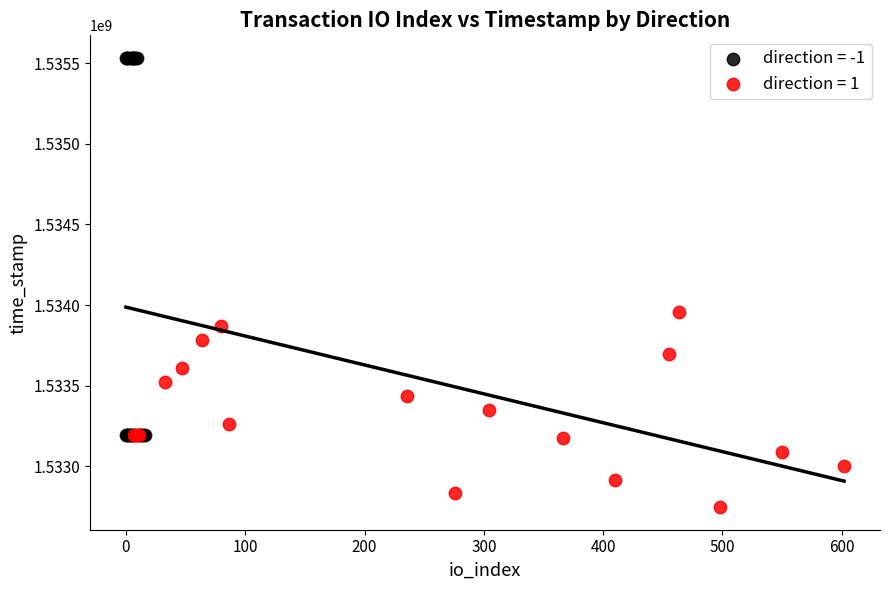

Which series has the largest Y range (max minus min)?

direction = -1